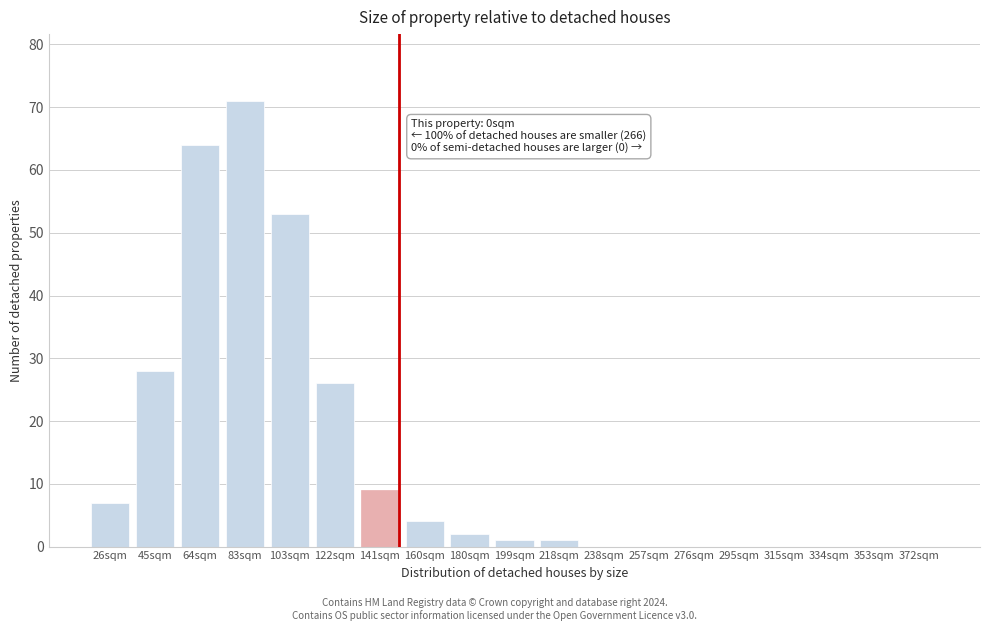

Reading left to right, extract all data points from this chart.

26sqm=7	45sqm=28	64sqm=64	83sqm=71	103sqm=53	122sqm=26	141sqm=9	160sqm=4	180sqm=2	199sqm=1	218sqm=1	238sqm=0	257sqm=0	276sqm=0	295sqm=0	315sqm=0	334sqm=0	353sqm=0	372sqm=0